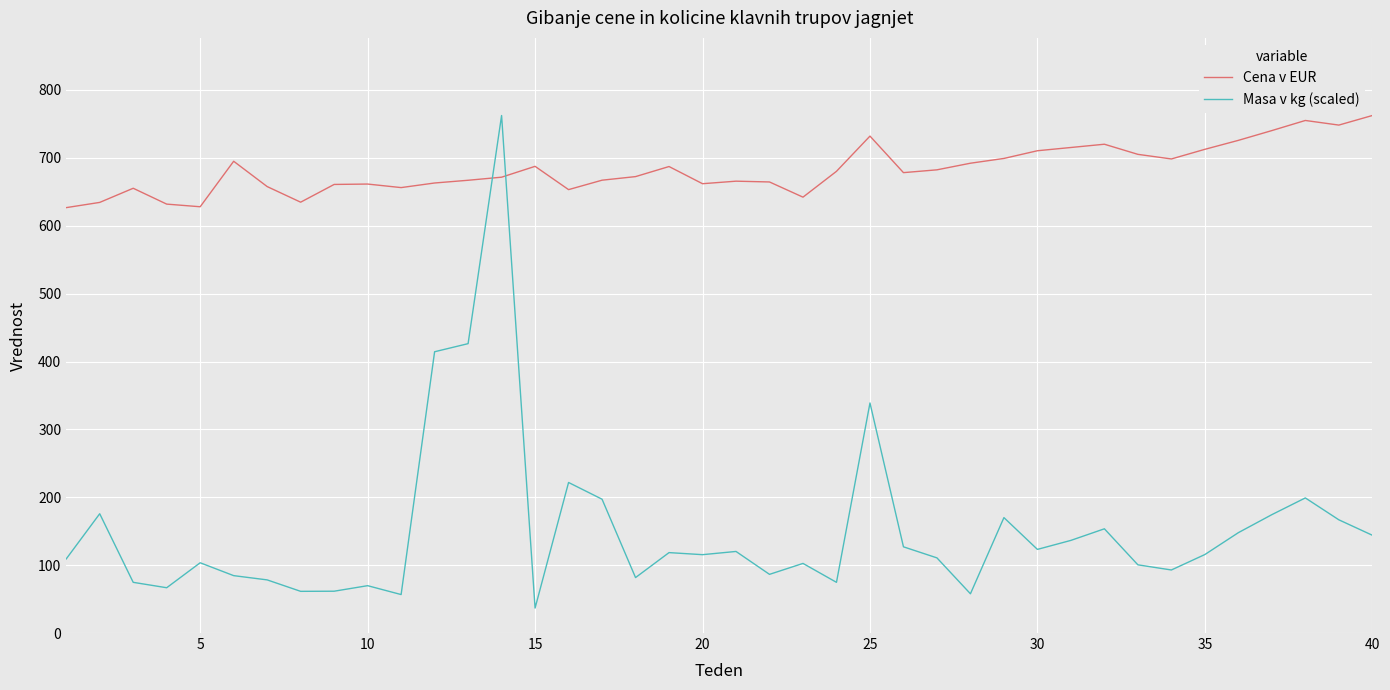

After their last crossing, which series has the higher values: Cena v EUR or Masa v kg (scaled)?

Cena v EUR